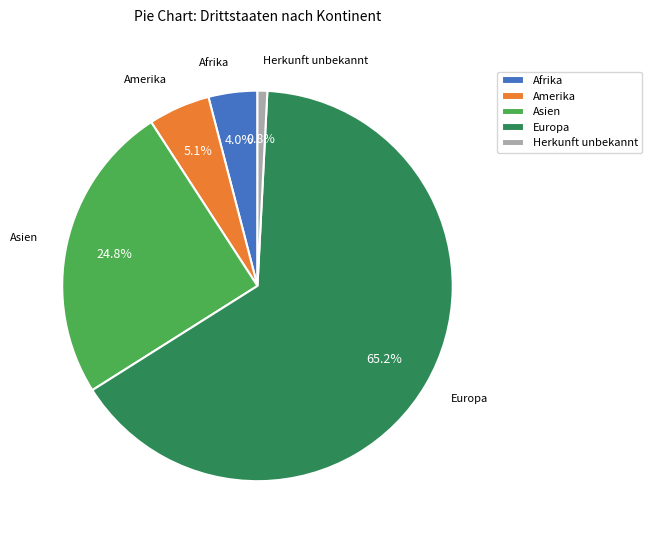

Which has a higher value, Herkunft unbekannt or Europa?

Europa